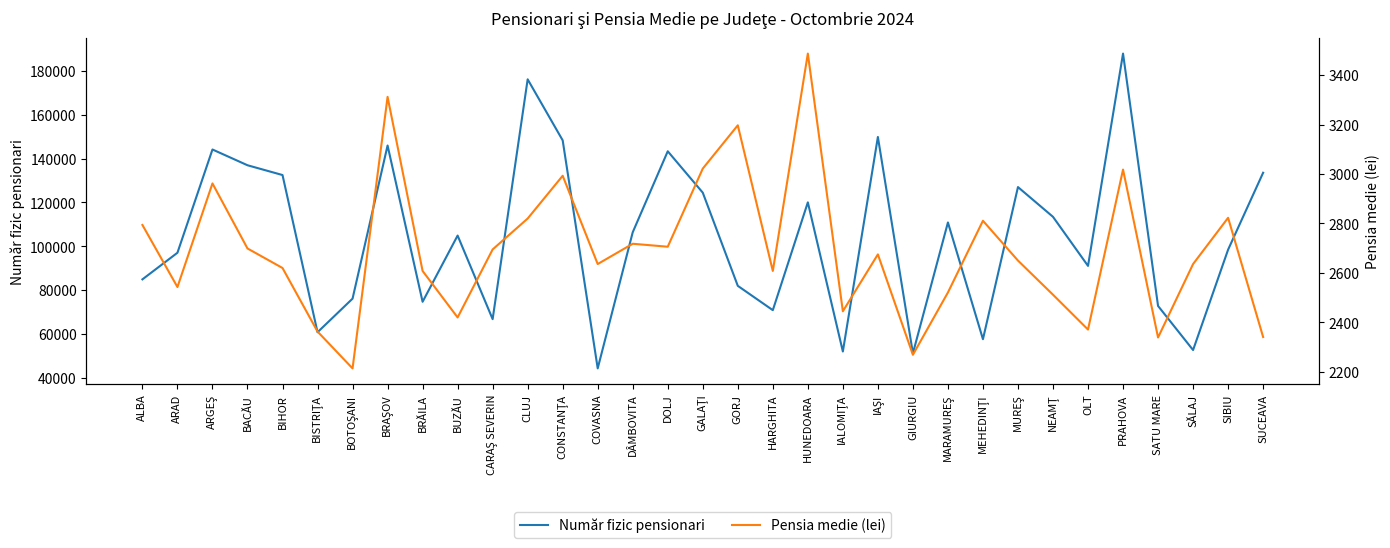

Where is the first local minimum for Pensia medie (lei)?

ARAD